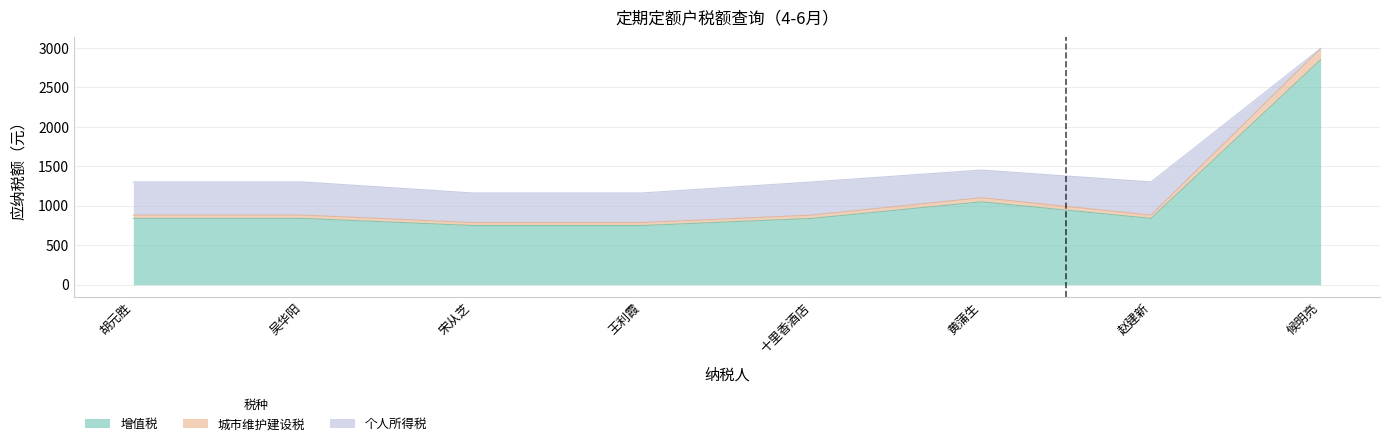

Where does the 城市维护建设税 series first go above 882?

黄蒲生